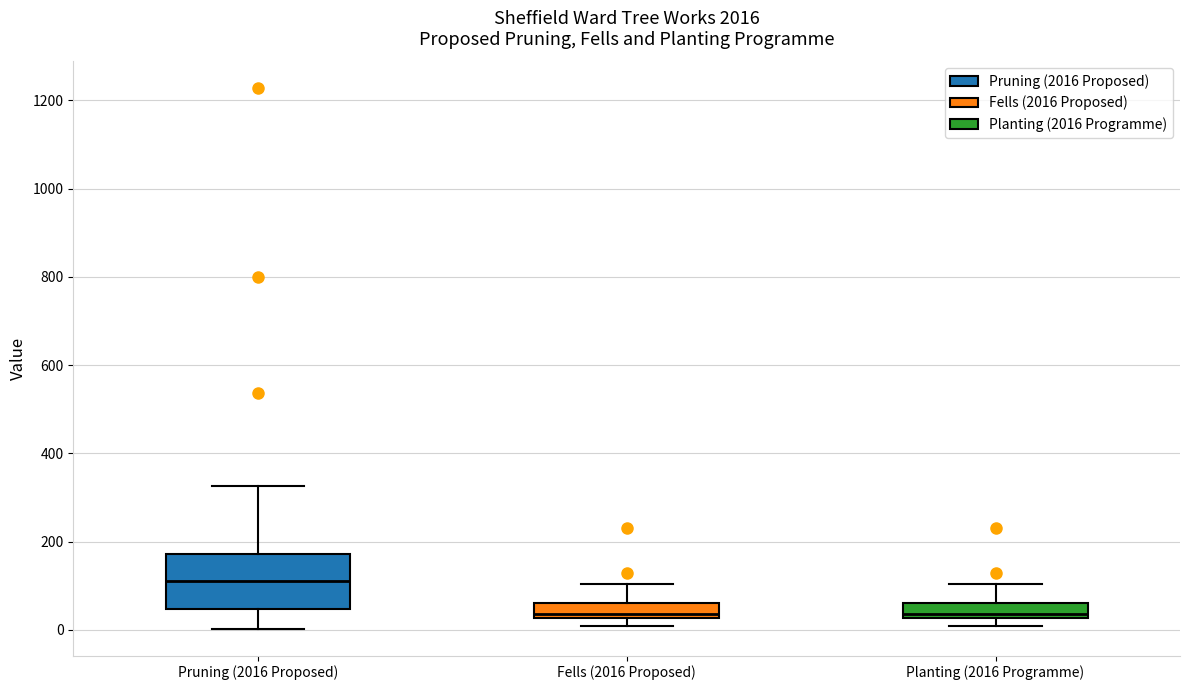

Reading left to right, transcribe this box plot: for each box, give where its median line is, the range the box spans, and where its two whiskers end, as read against the y-axis. The values are not printed on the chart, so give them approximately, as read against the axis.

Pruning (2016 Proposed): median 120, box 40 to 180, whiskers 0 to 320
Fells (2016 Proposed): median 40, box 20 to 60, whiskers 0 to 100
Planting (2016 Programme): median 40, box 20 to 60, whiskers 0 to 100